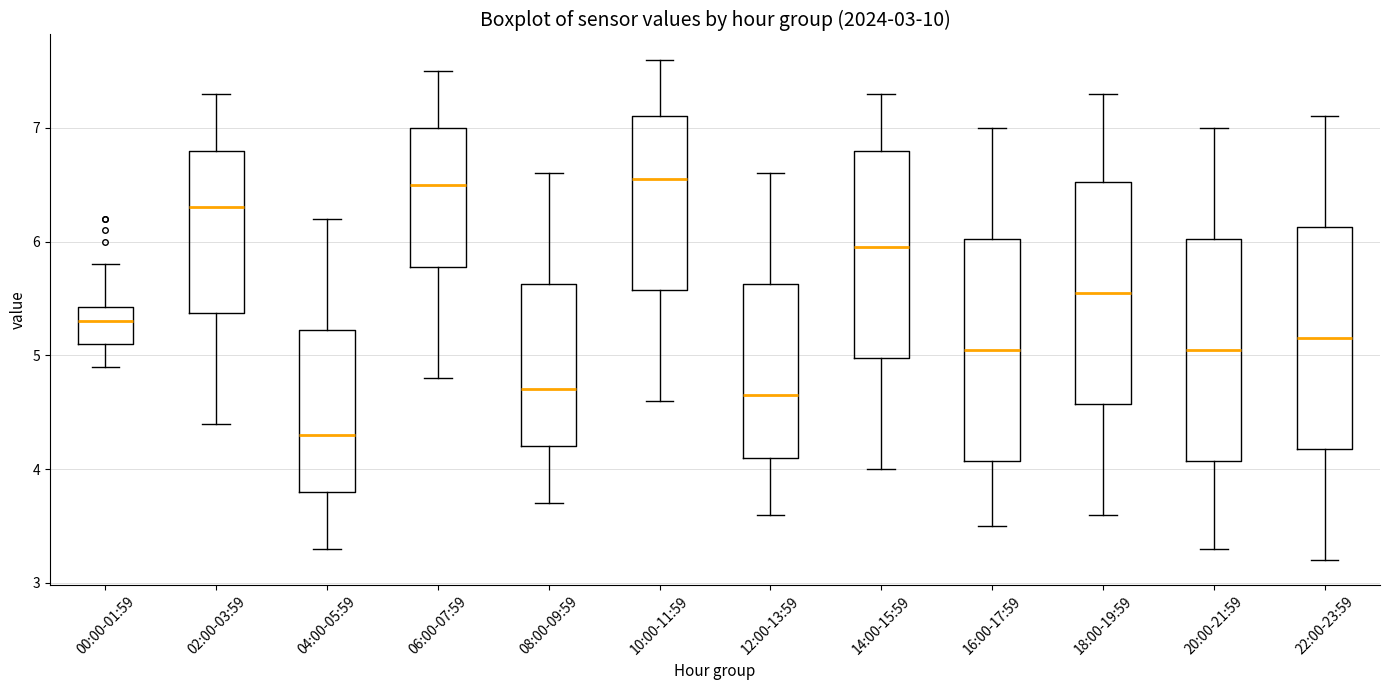

Where does the lower whisker of the box for 08:00-09:59 end on the y-axis? The values are not printed on the chart, so give them approximately, as read against the axis.

3.7